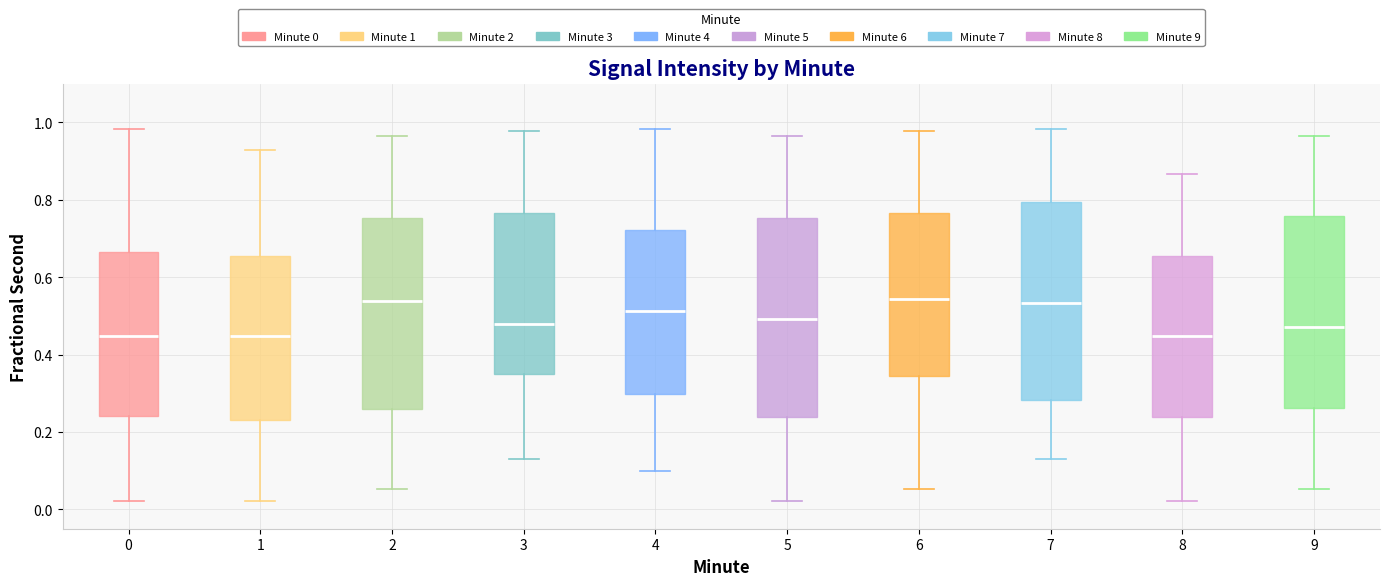

Reading left to right, read every box against the y-axis: the position of its median line, the range the box covers, and the ends of its whiskers. The values are not printed on the chart, so give them approximately, as read against the axis.

0: median 0.44, box 0.24 to 0.66, whiskers 0.02 to 0.98
1: median 0.44, box 0.24 to 0.66, whiskers 0.02 to 0.92
2: median 0.54, box 0.26 to 0.76, whiskers 0.06 to 0.96
3: median 0.48, box 0.36 to 0.76, whiskers 0.14 to 0.98
4: median 0.52, box 0.30 to 0.72, whiskers 0.10 to 0.98
5: median 0.50, box 0.24 to 0.76, whiskers 0.02 to 0.96
6: median 0.54, box 0.34 to 0.76, whiskers 0.06 to 0.98
7: median 0.54, box 0.28 to 0.80, whiskers 0.14 to 0.98
8: median 0.44, box 0.24 to 0.66, whiskers 0.02 to 0.86
9: median 0.48, box 0.26 to 0.76, whiskers 0.06 to 0.96